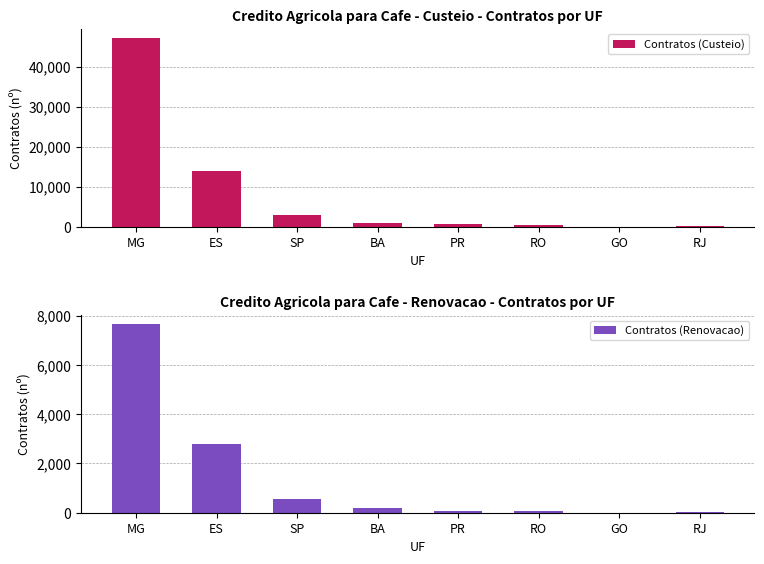

What is the difference between the second highest and minimum values in the Contratos (Custeio) series?

13836